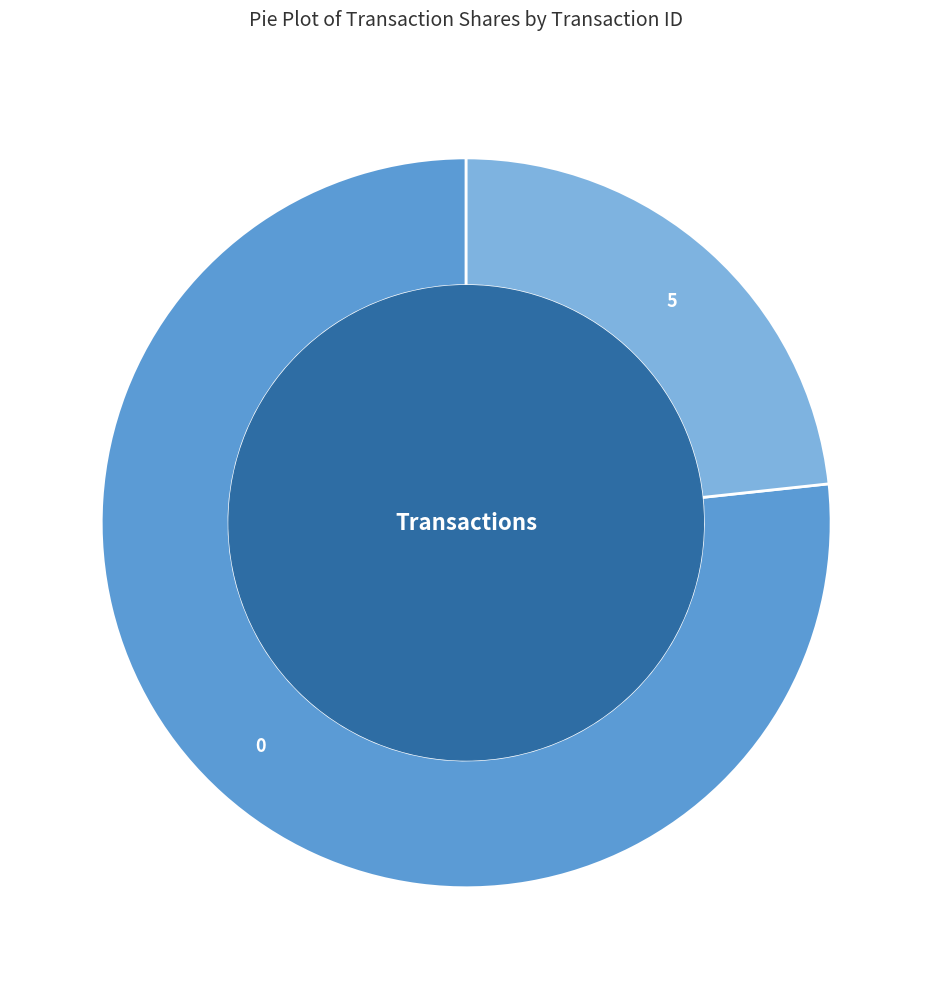

What is the smallest slice in the pie chart?

5